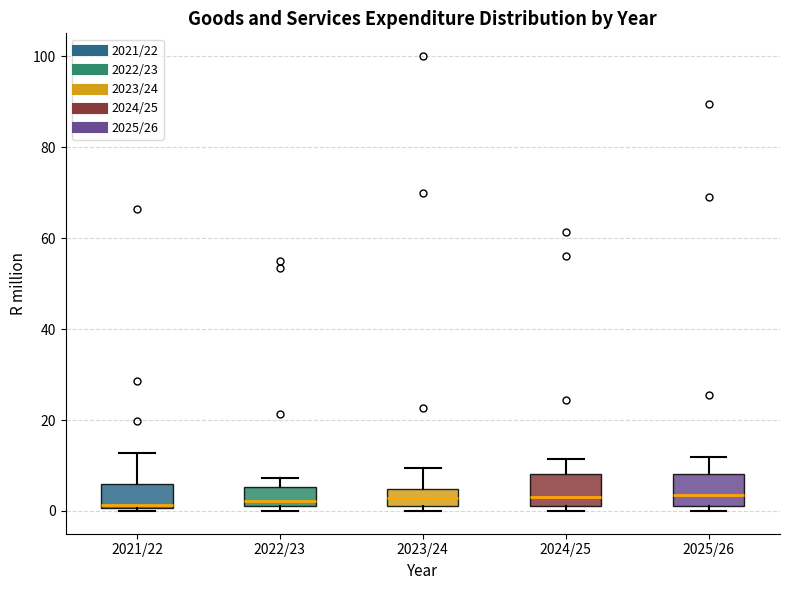

Reading left to right, read every box against the y-axis: the position of its median line, the range the box covers, and the ends of its whiskers. The values are not printed on the chart, so give them approximately, as read against the axis.

2021/22: median 2, box 0 to 6, whiskers 0 to 12
2022/23: median 2 (just above the box's lower edge), box 2 to 6, whiskers 0 to 8
2023/24: median 2 (inside the box), box 2 to 4, whiskers 0 to 10
2024/25: median 4, box 2 to 8, whiskers 0 to 12
2025/26: median 4, box 2 to 8, whiskers 0 to 12